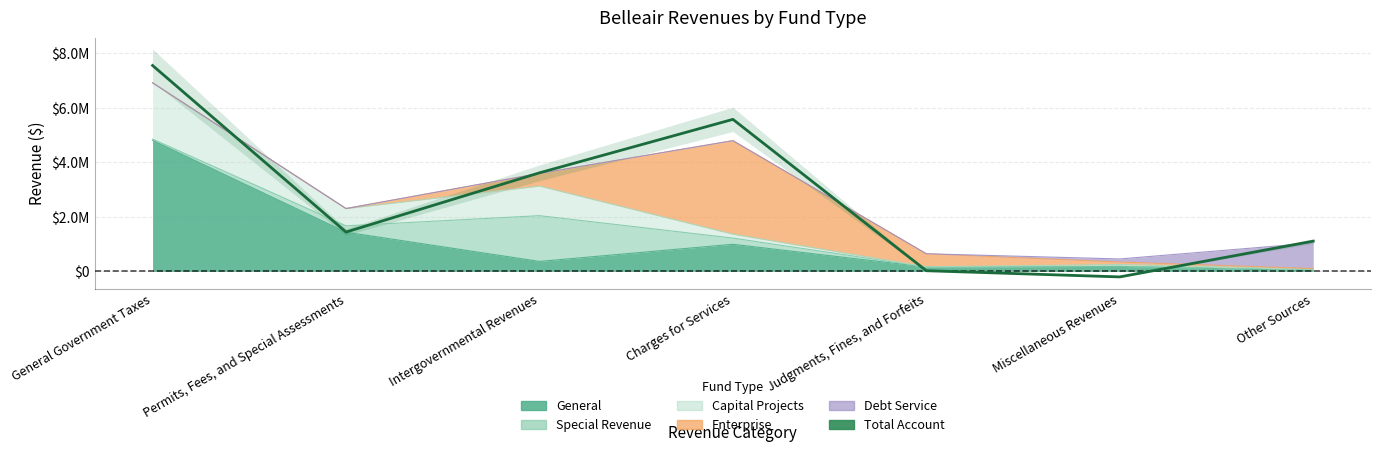

What is the smallest value displayed?

-202302.8